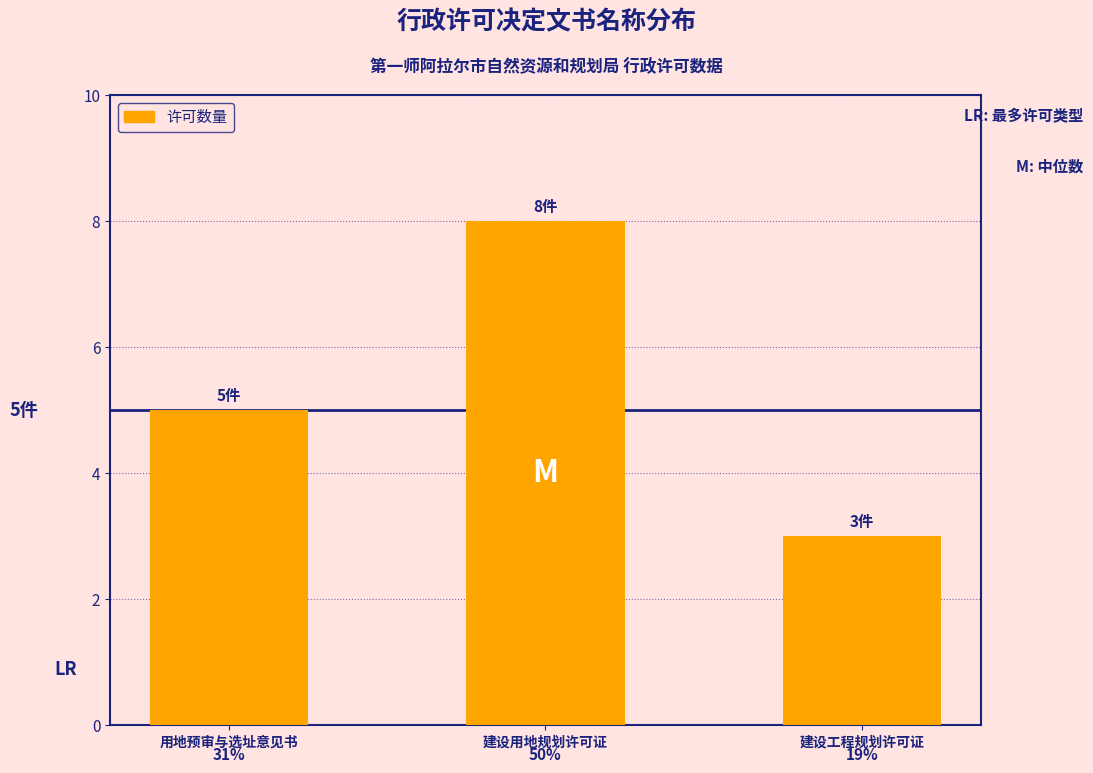

What is the difference between the maximum and minimum values?

5